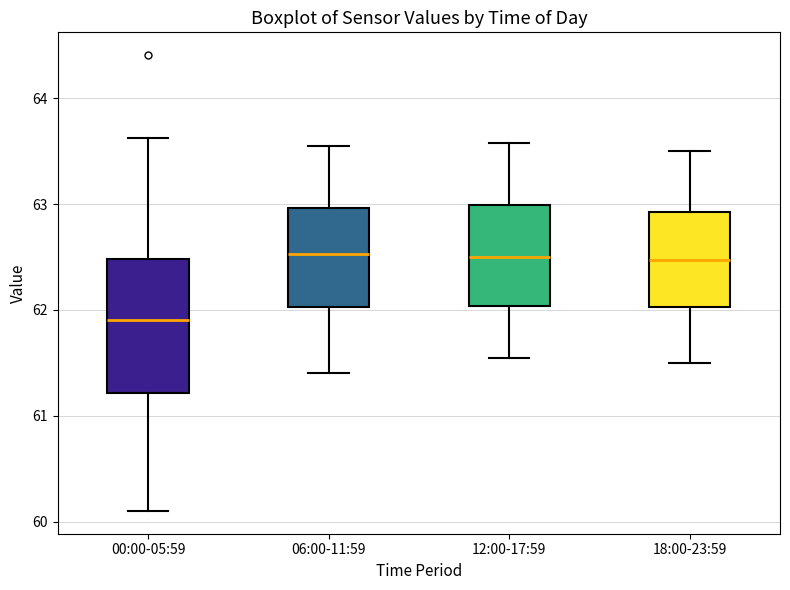

Which box's median line is the lowest?

00:00-05:59